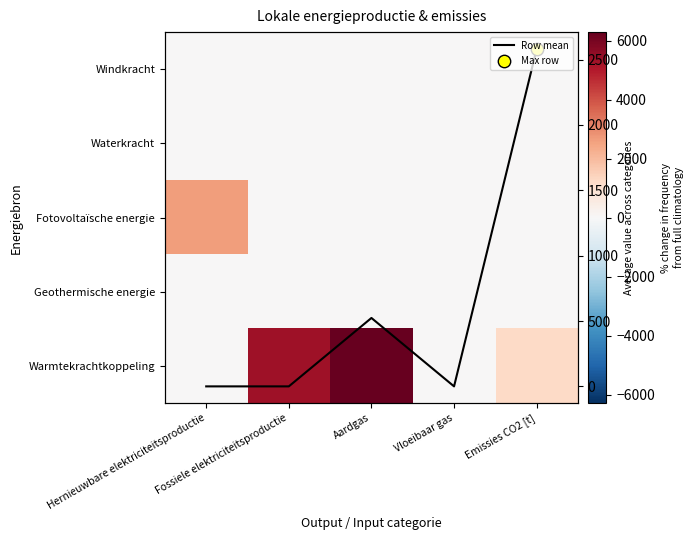

What is the difference between the second highest and minimum values in the Warmtekrachtkoppeling series?

5346.0